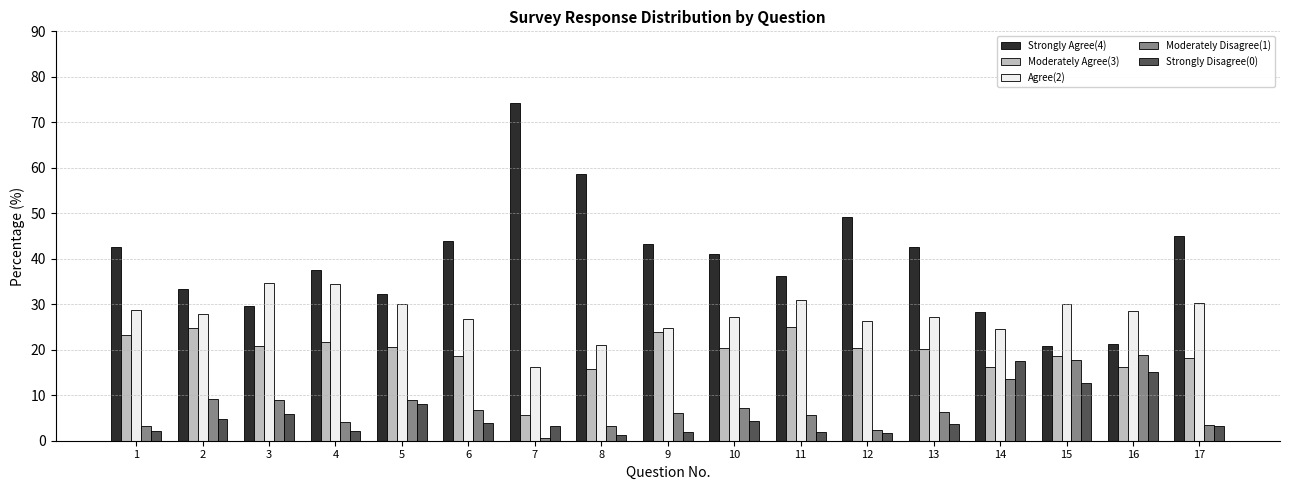

What is the greatest value displayed?

74.3